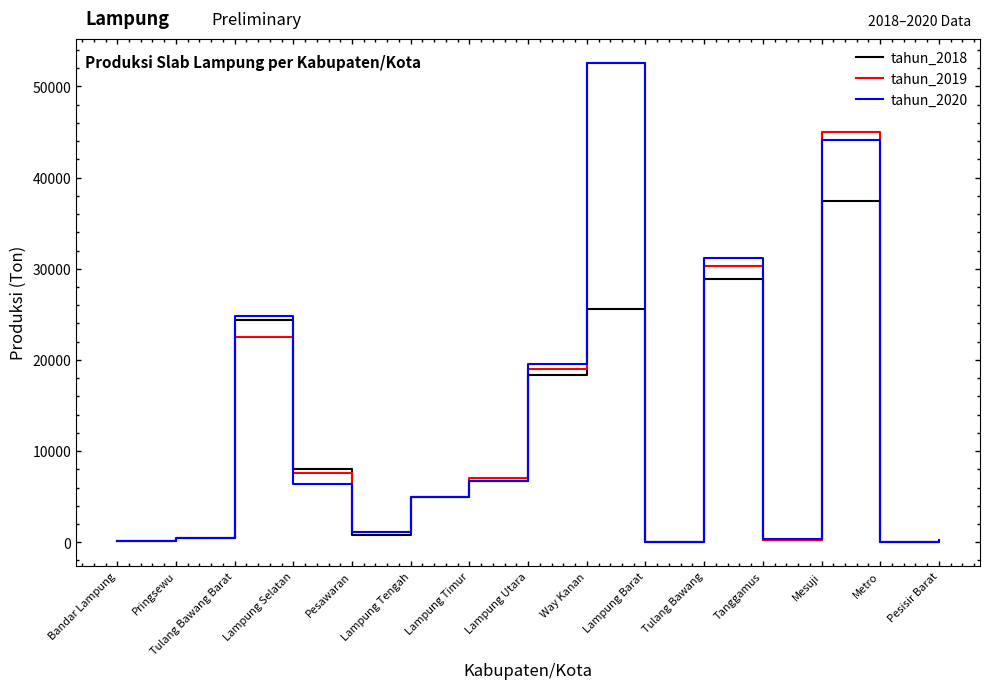

What are all the series names shown in the legend?

tahun_2018, tahun_2019, tahun_2020